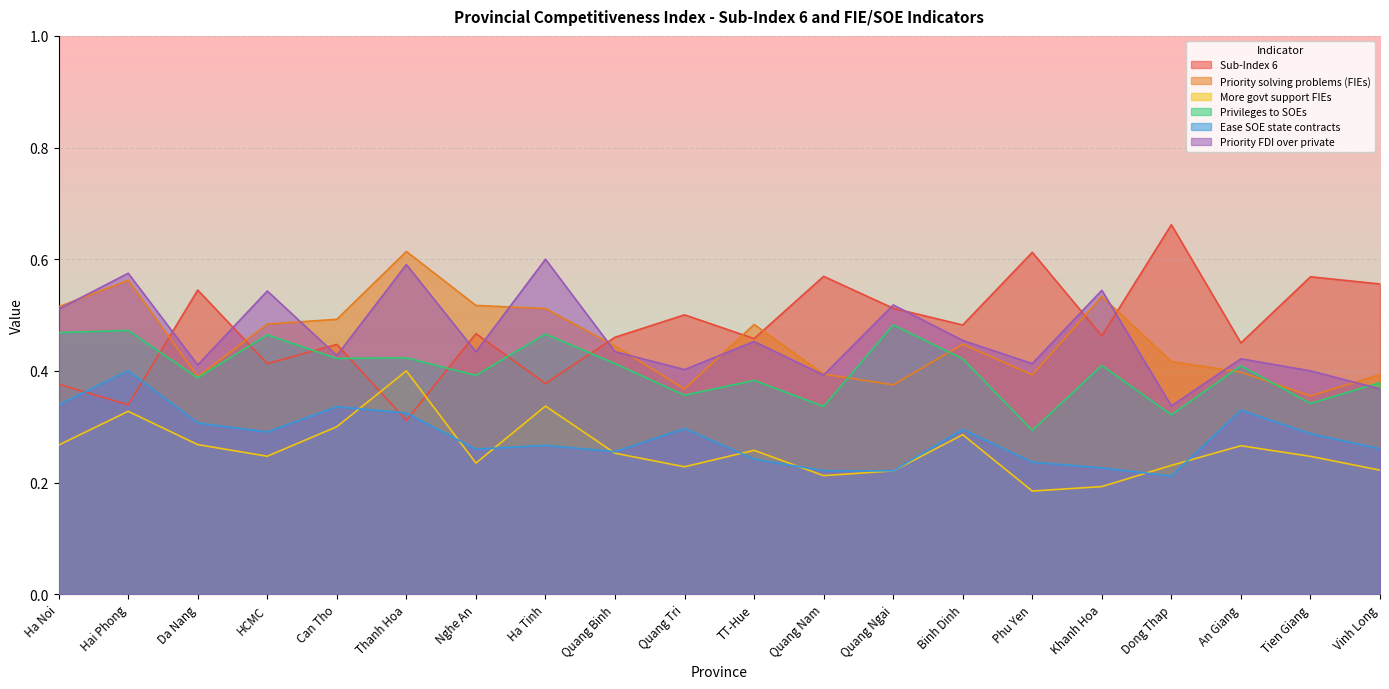

What is the label of the 2nd point from the right?

Tien Giang